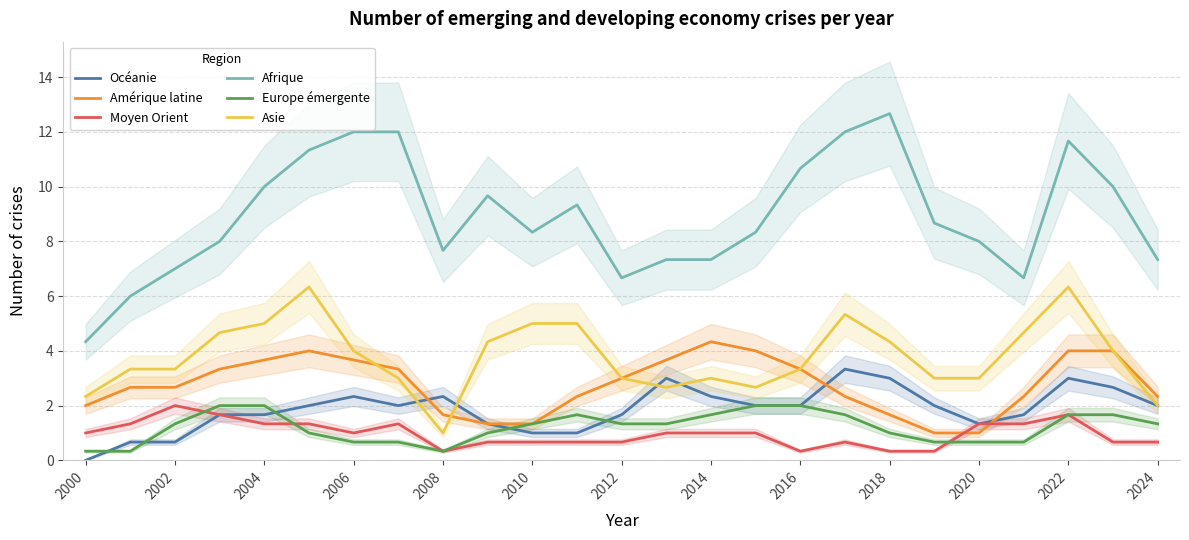

True or false: Afrique and Moyen Orient intersect in this chart.

False